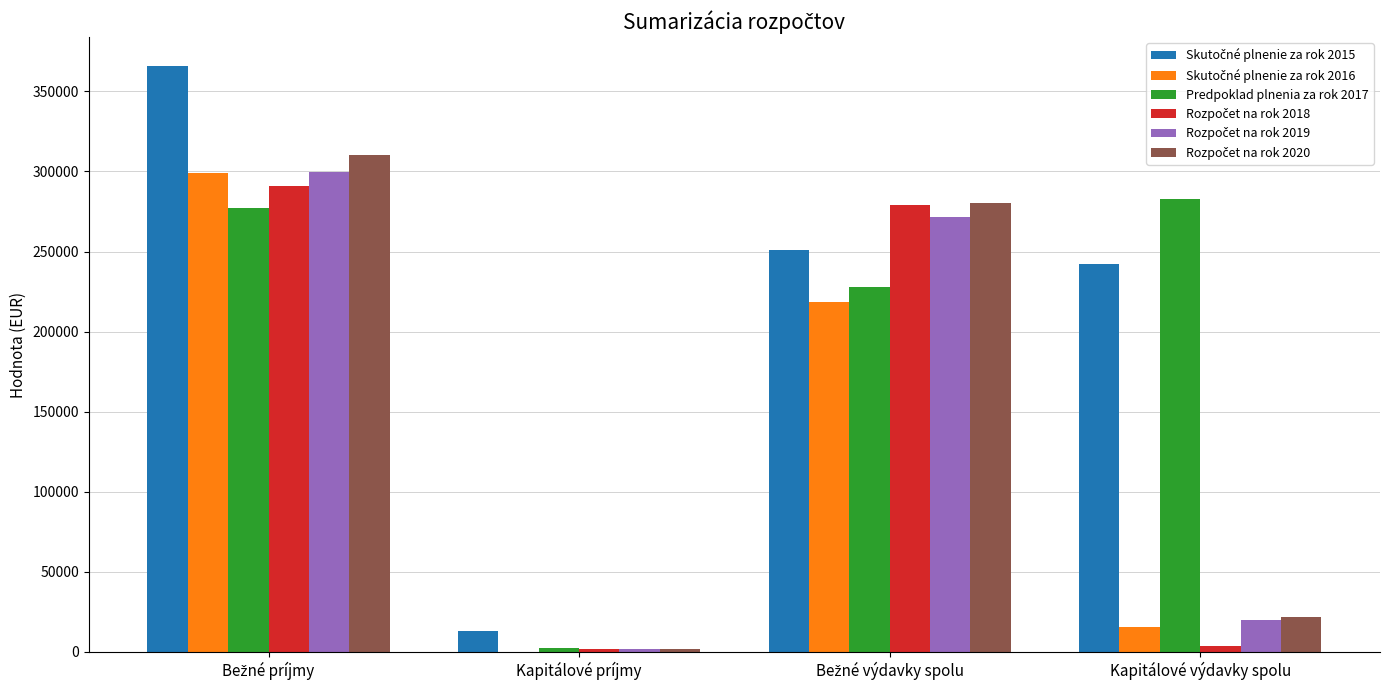

What is the maximum value shown in the chart?

365573.4